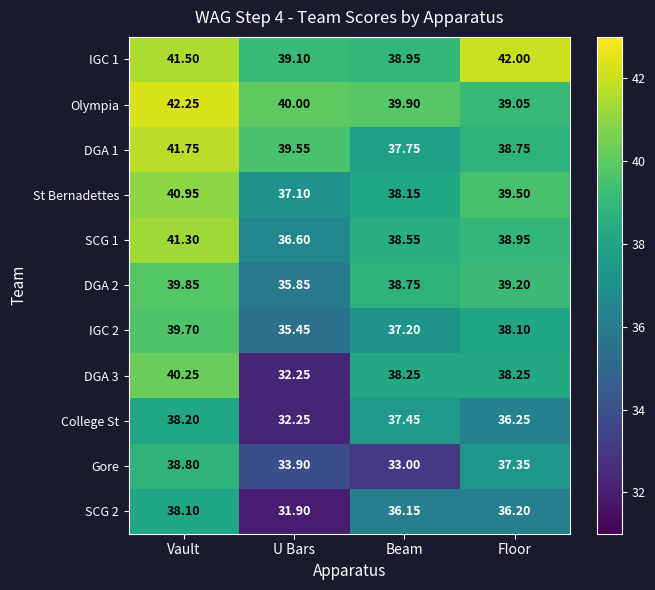

How many categories are shown in the chart?

4